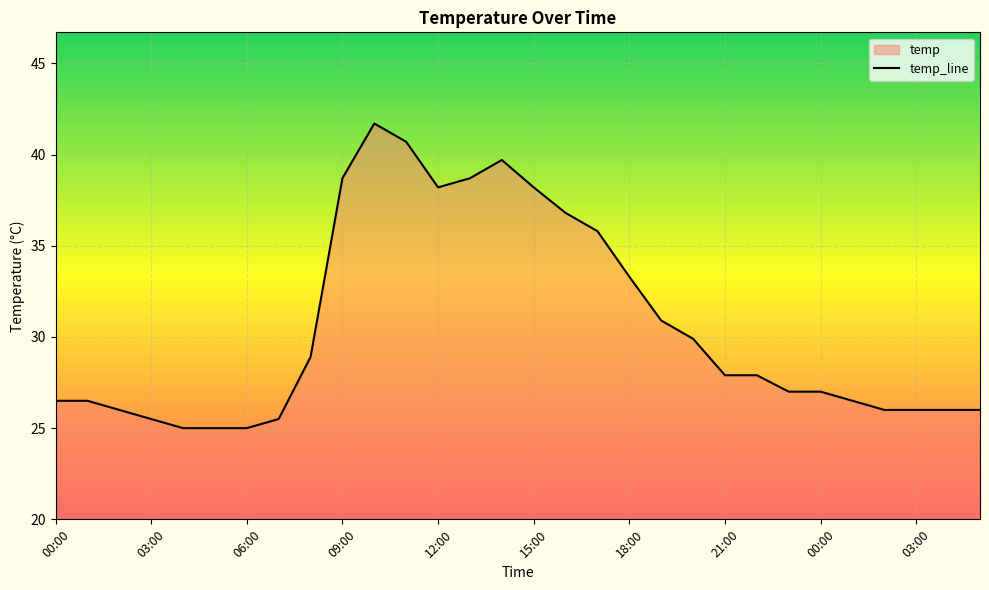

The chart shows a value of 38.2 at 12:00. True or false?

True